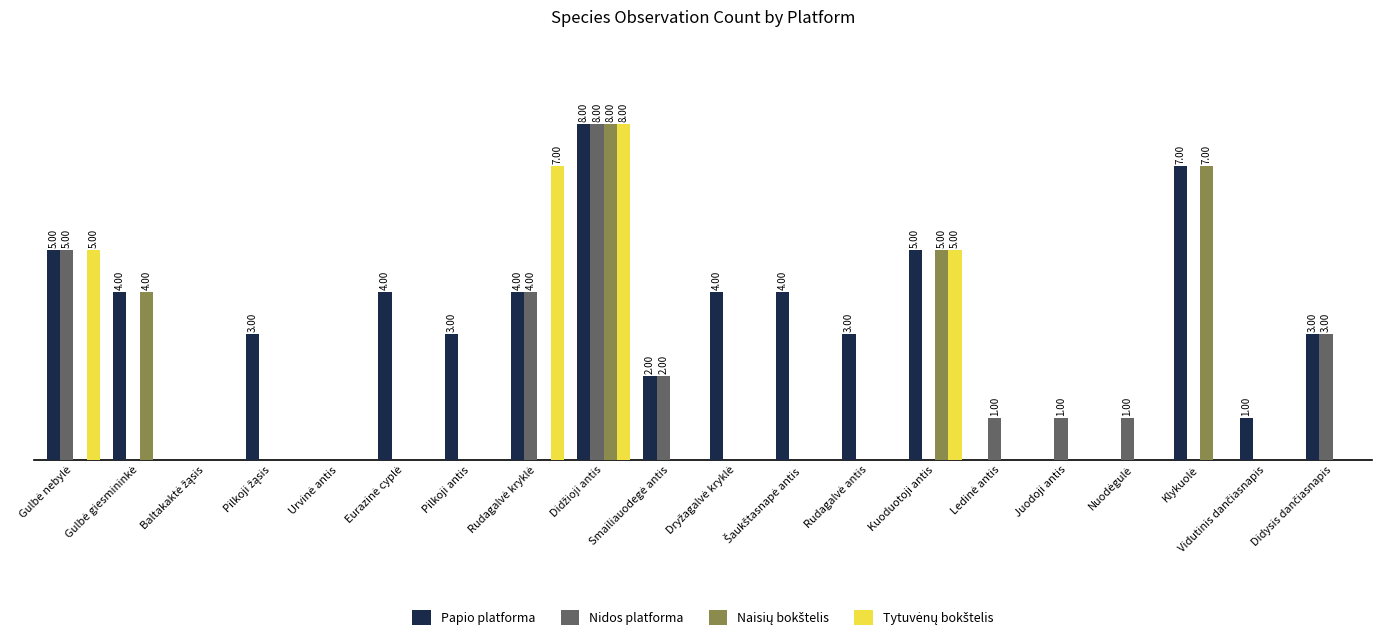

True or false: Naisių bokštelis has a value of 2 at Klykuolė.

False